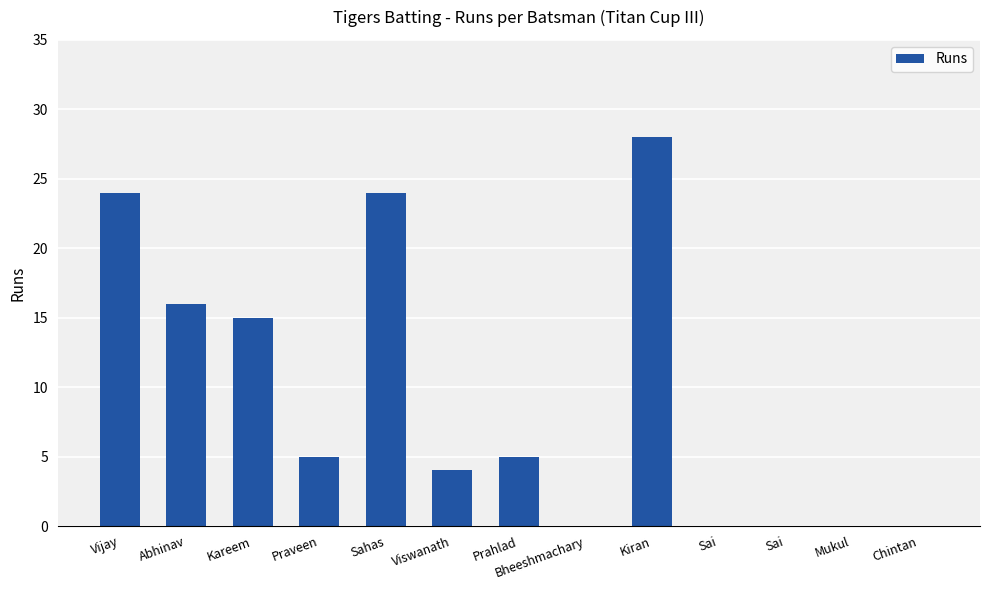

What is the value of the 9th bar from the left?

28